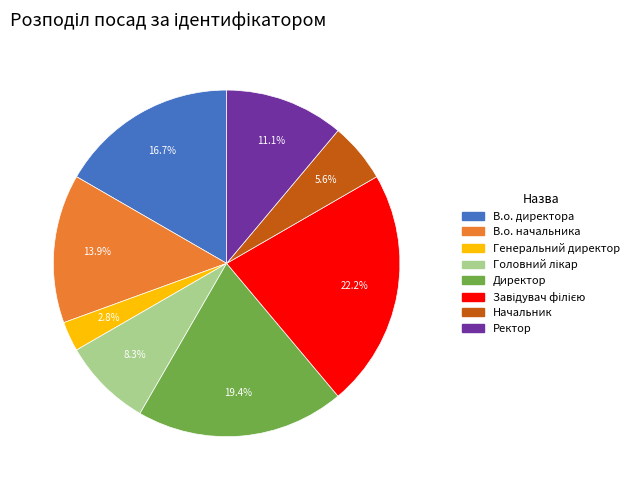

To the nearest percent, what is the difference between the largest and smallest slice percentages?

19%